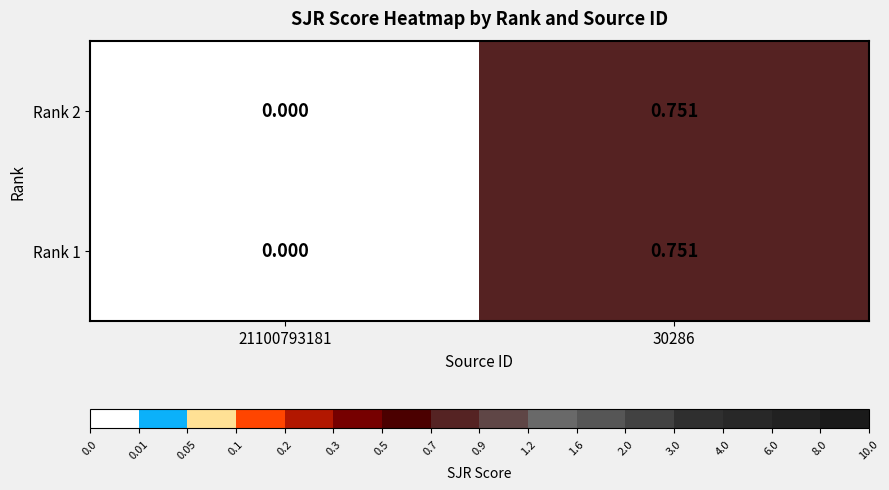

Is the value of Rank 2 at 21100793181 greater than the value of Rank 1 at 30286?

No